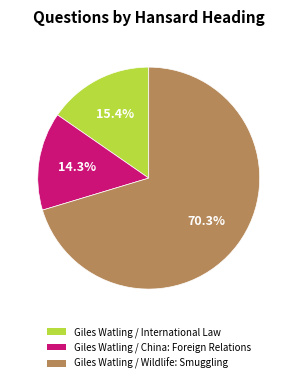

Which has a higher value, Giles Watling / International Law or Giles Watling / Wildlife: Smuggling?

Giles Watling / Wildlife: Smuggling